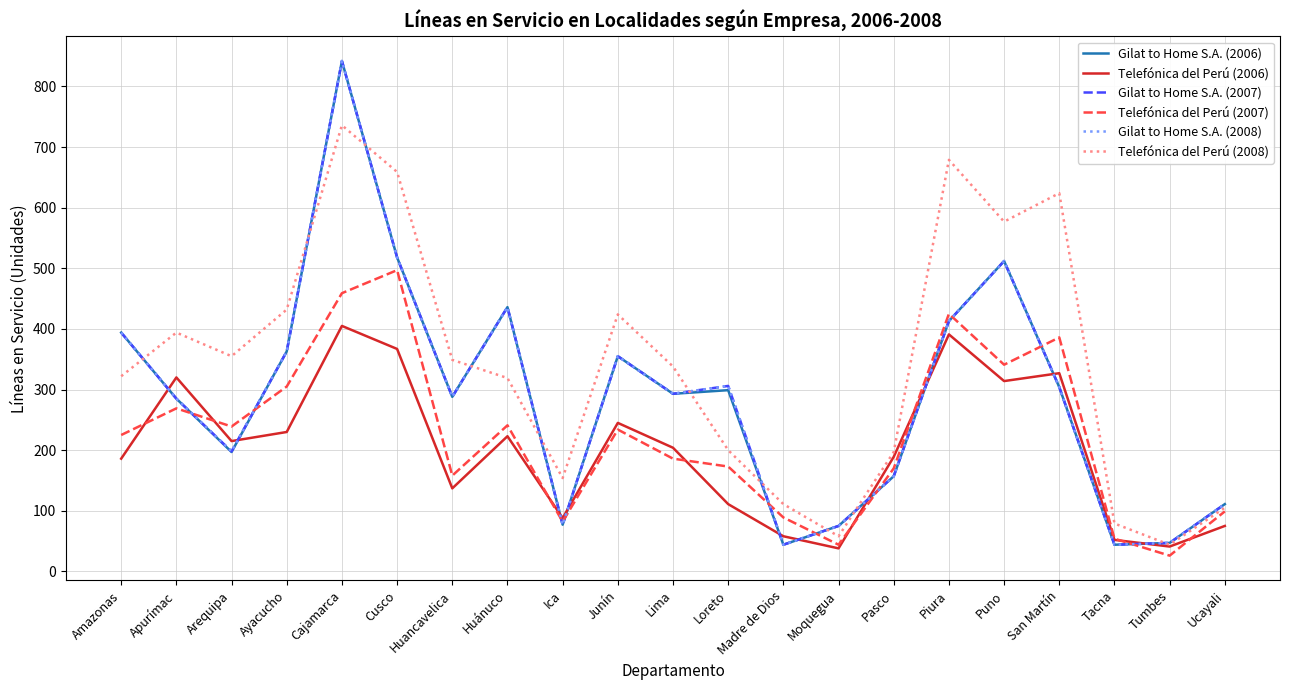

What is the difference between the highest and lowest values at Lima?

152